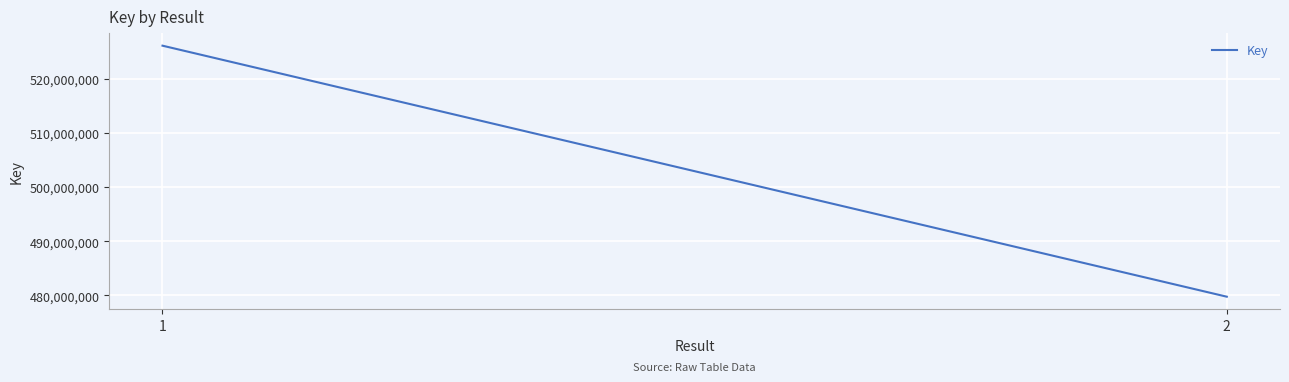

How many lines are shown in the chart?

1